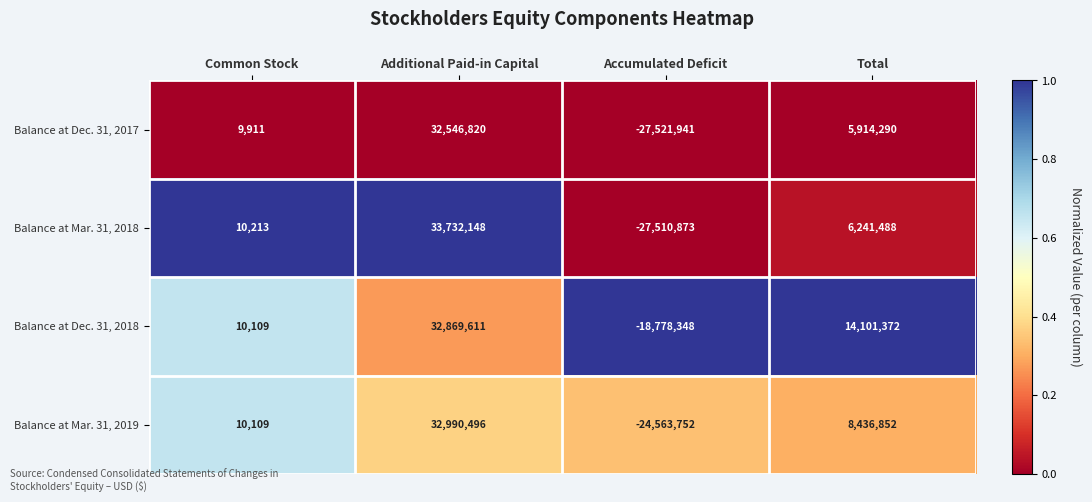

Count the number of categories in the chart.

4